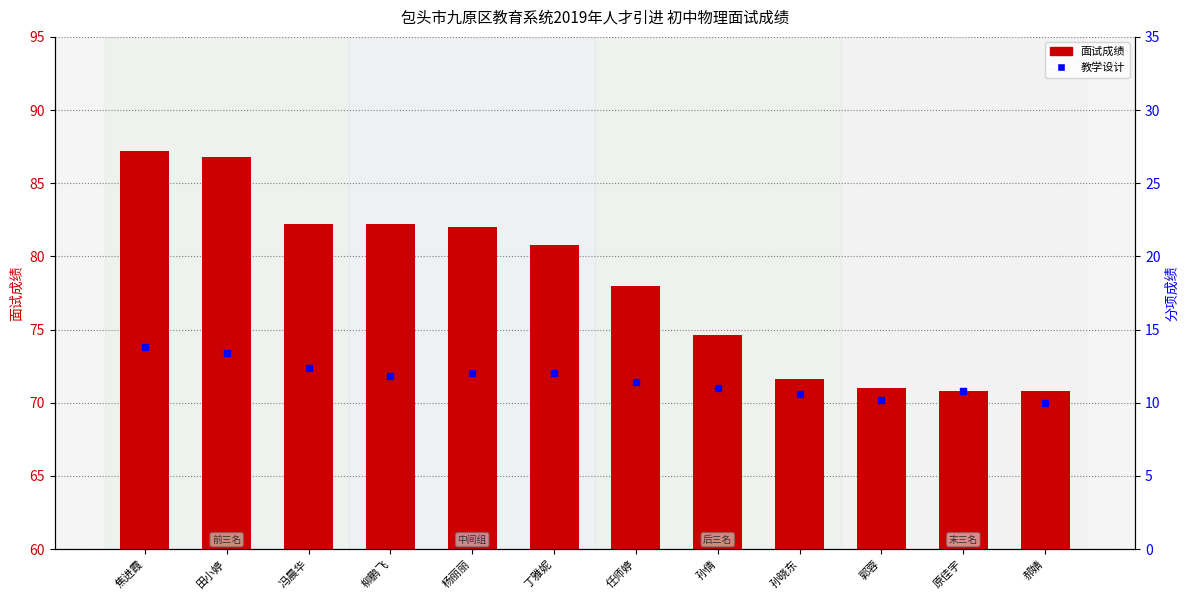

At how many categories does at least one series exceed 54?

12